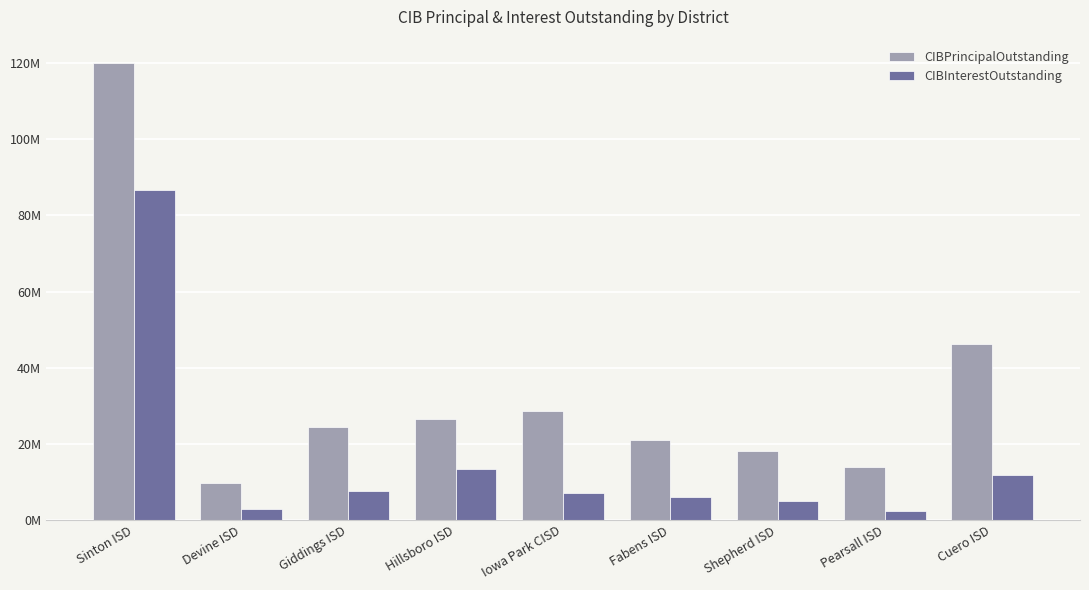

Where is CIBInterestOutstanding nearest to the value 44558940?

Hillsboro ISD